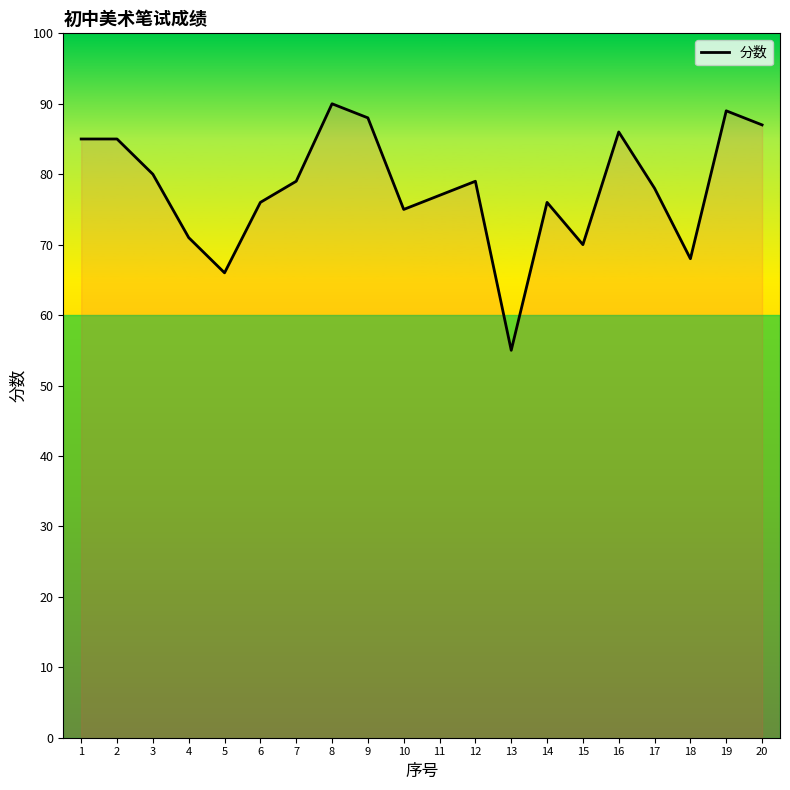

What is the difference between the maximum and minimum values?

35